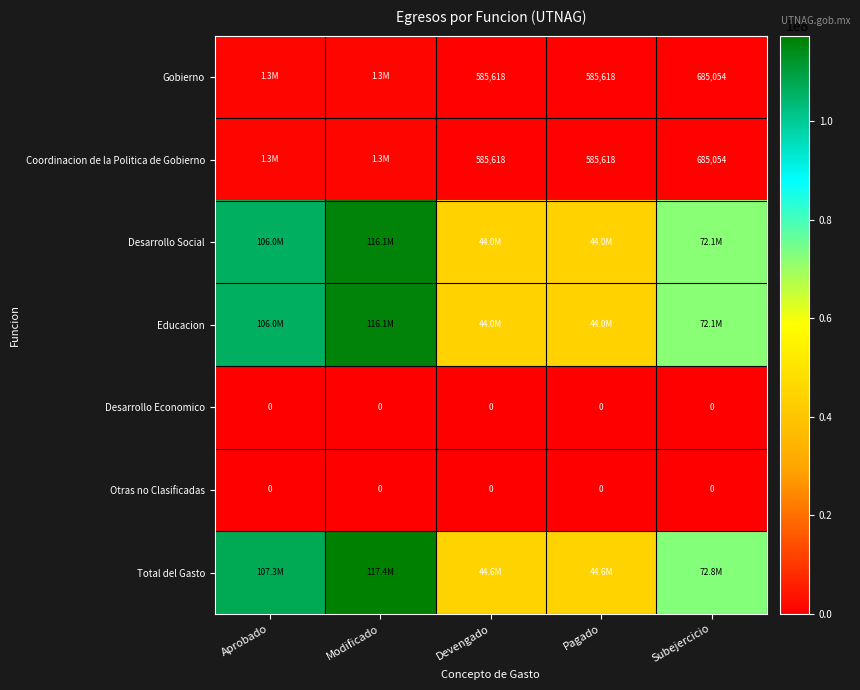

What is the difference between the highest and lowest values at Pagado?

44618240.9